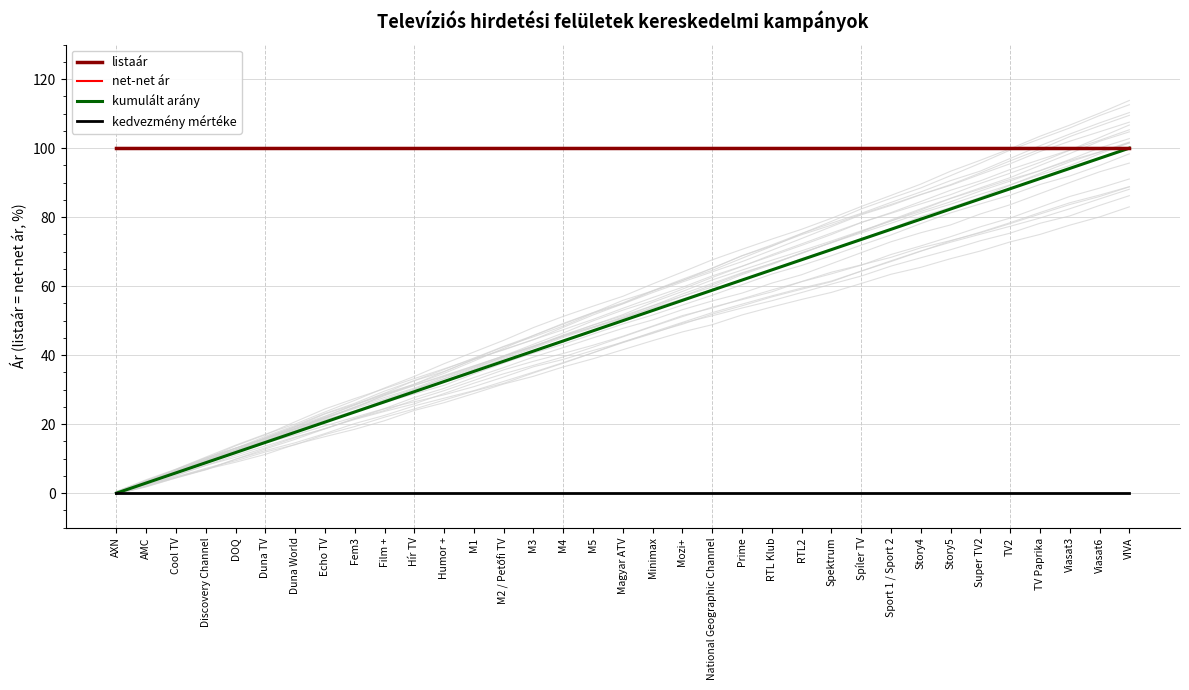

Rank the series by their maximum value, from lowest to highest.

kedvezmény mértéke, listaár, net-net ár, kumulált arány